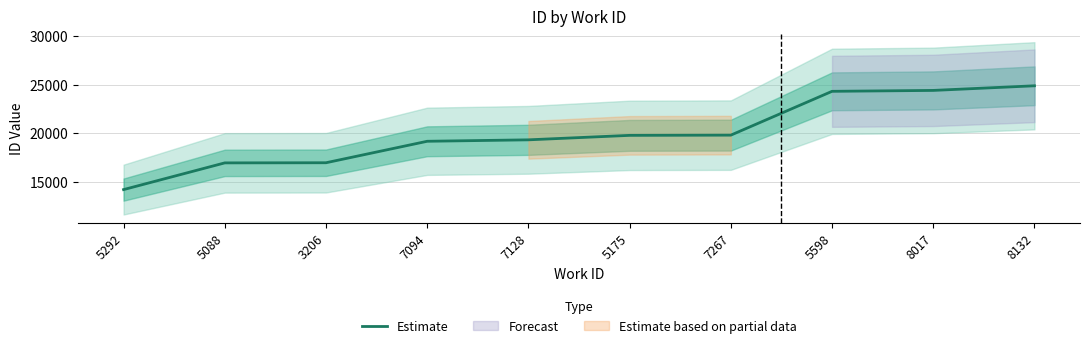

Where is the data nearest to the value 19546?

7128